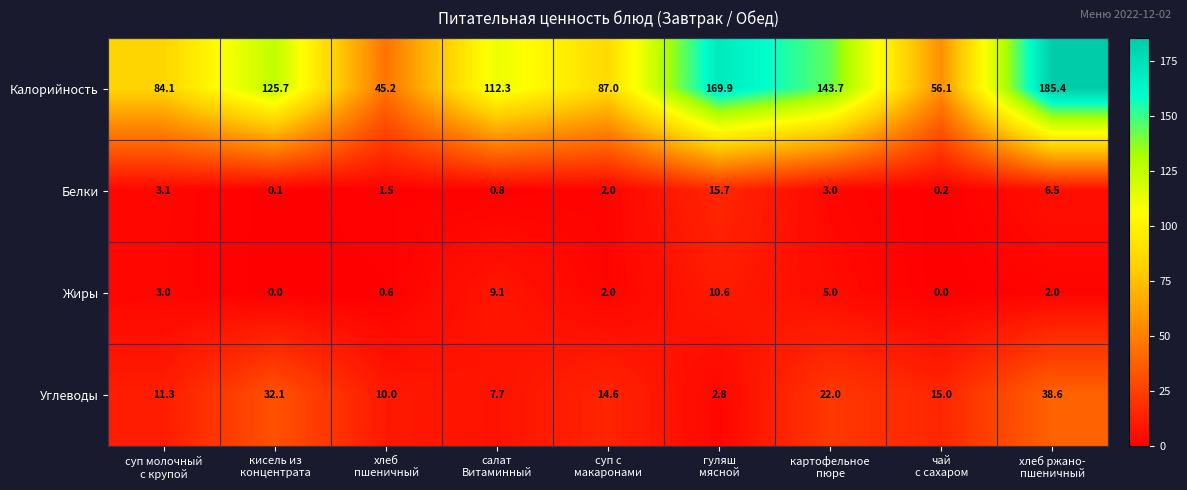

What is the difference between the maximum and minimum values in the Белки series?

15.6